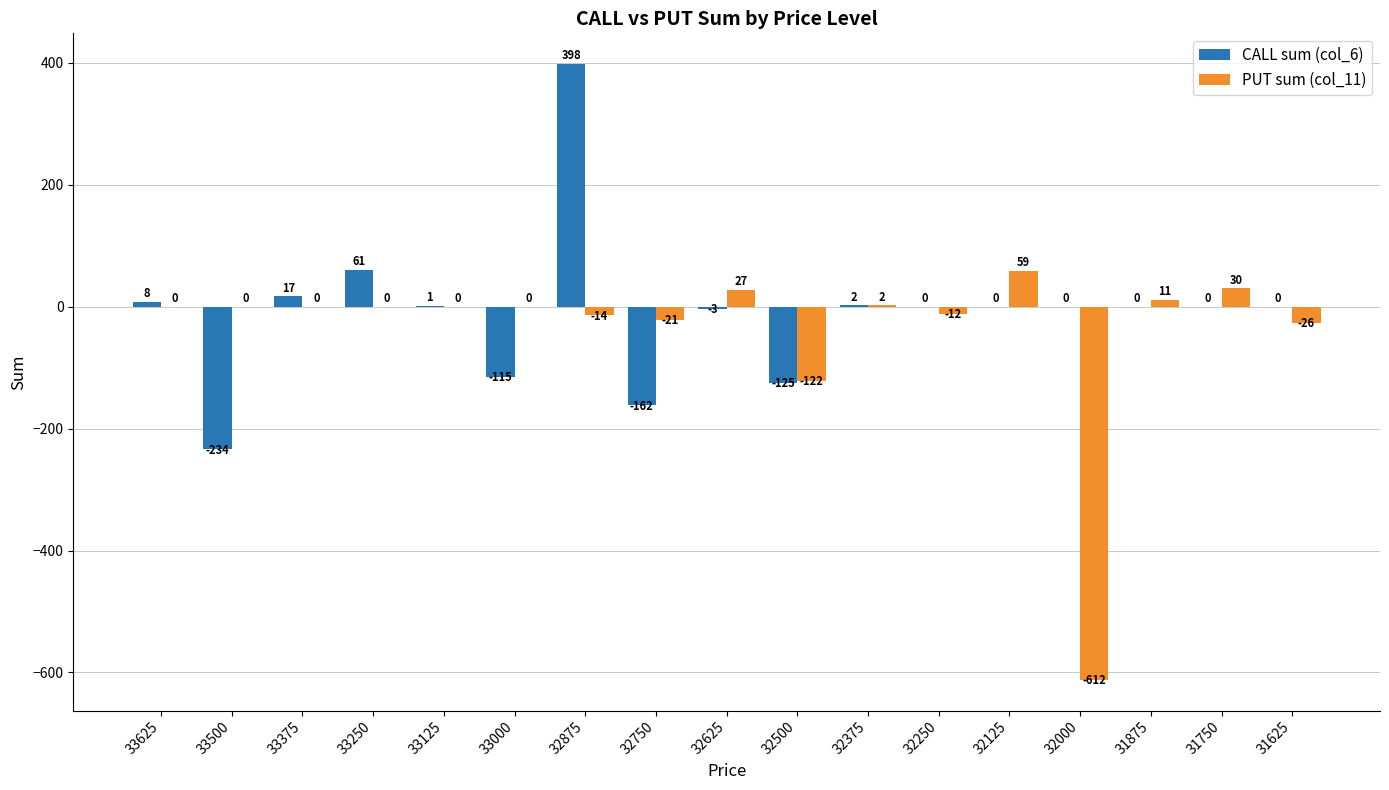

How many series are shown in this chart?

2